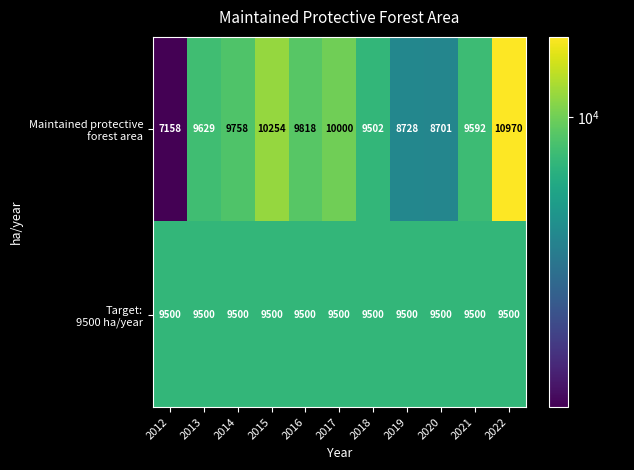

At which category is the sum across all series the highest?

2022